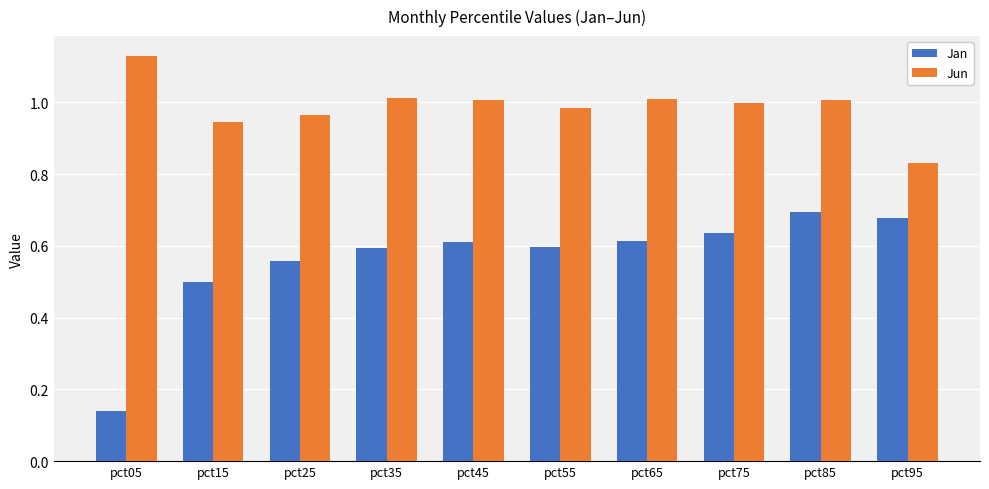

Is it true that Jan equals 1.0 at pct35?

False